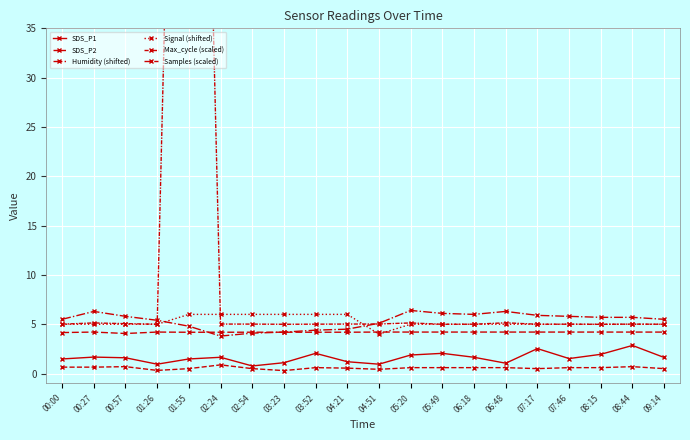

Is it true that Signal (shifted) equals 5.0 at 08:15?

True